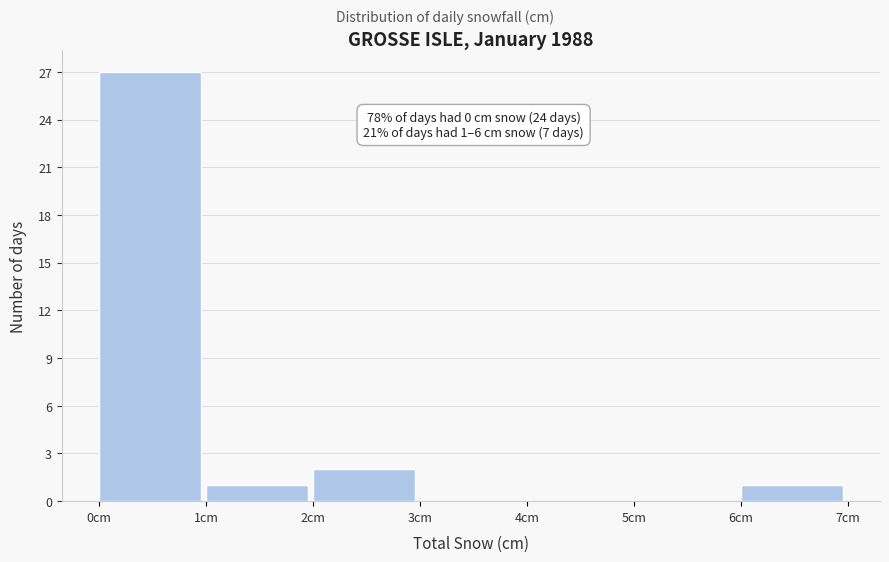

Over which range of the x-axis is the bar tallest?

0 to 1